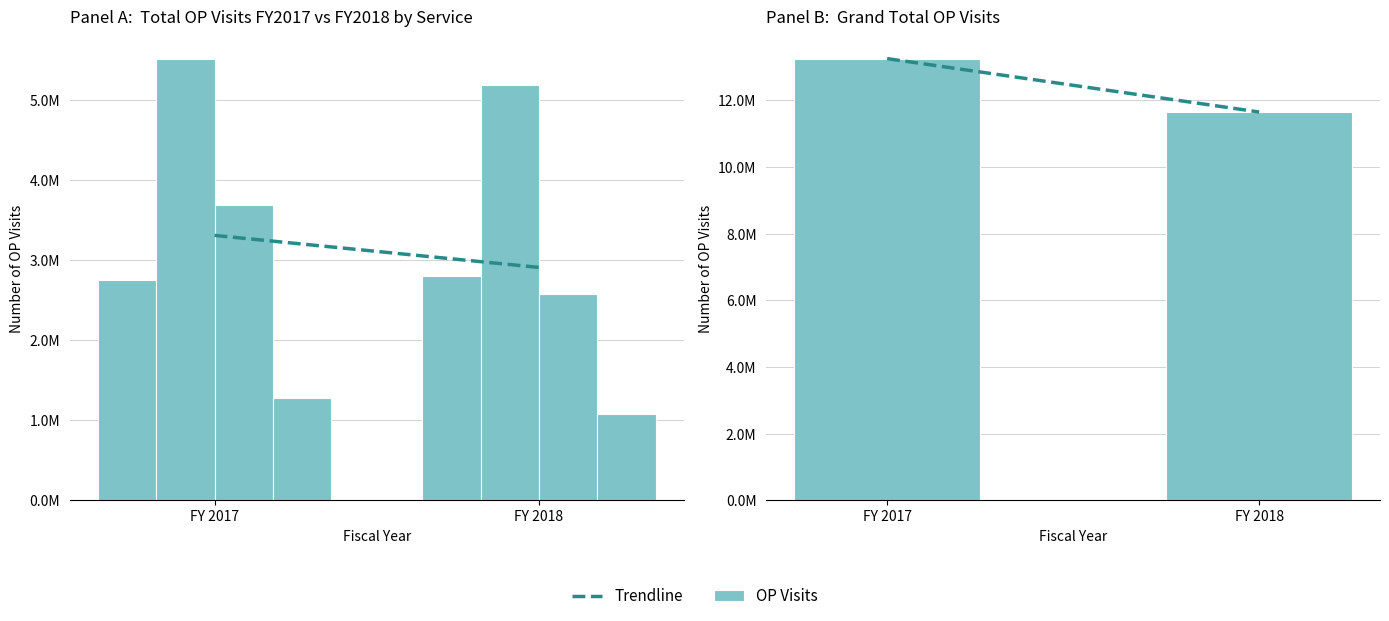

What value does the Navy series have at FY 2017, to the nearest 100?

3697500